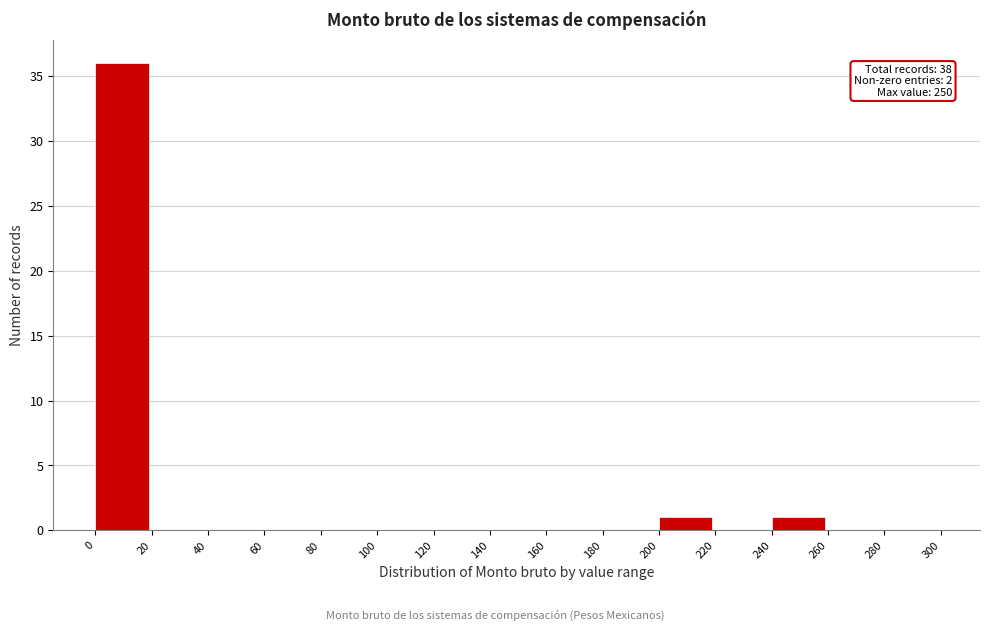

Over which range of the x-axis is the bar tallest?

0 to 20